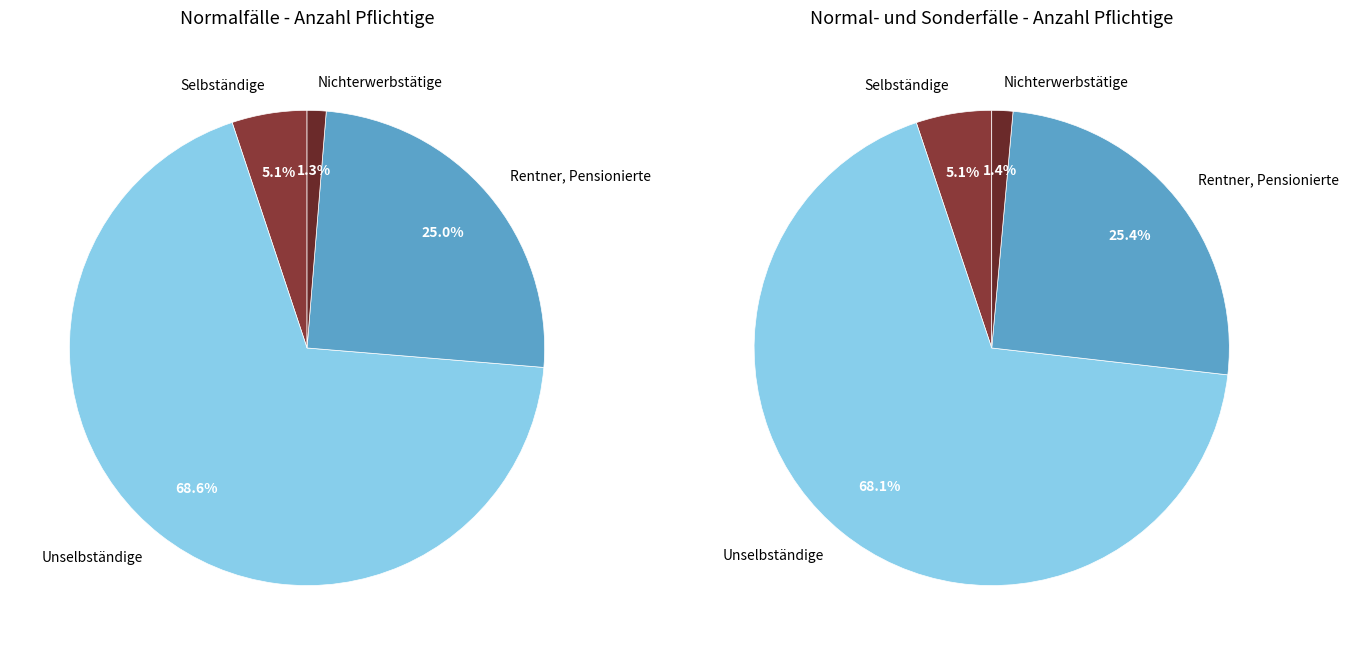

Is there a majority slice in this chart?

Yes